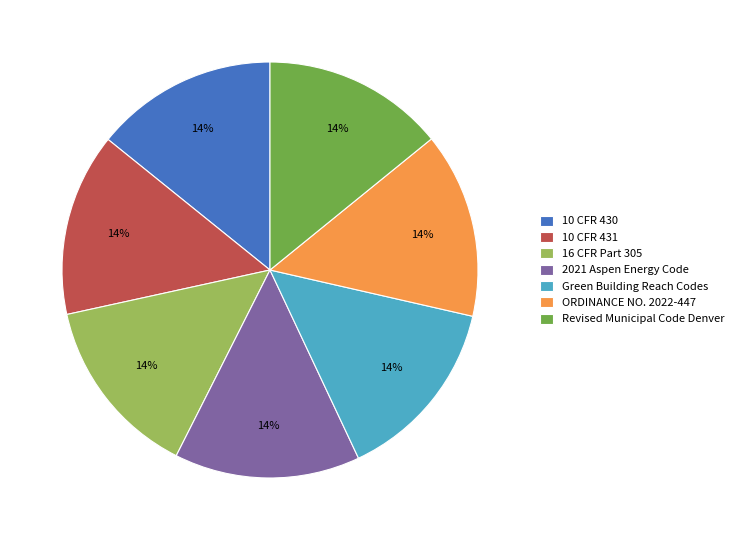

To the nearest percent, what portion does 10 CFR 430 represent?

14%